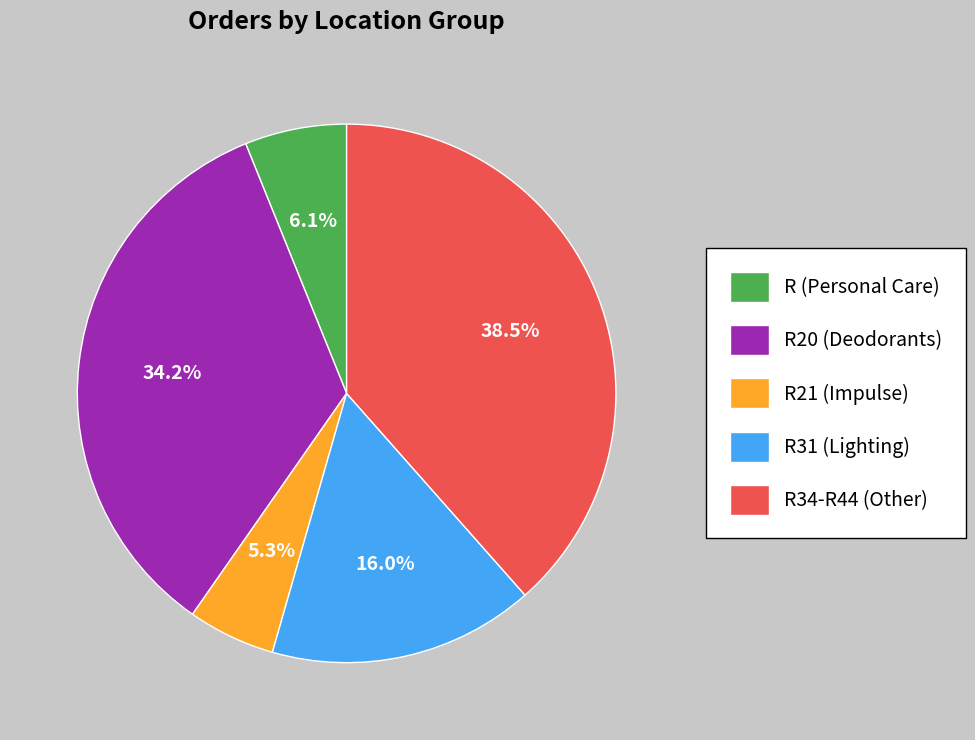

What is the largest slice in the pie chart?

R34-R44 (Other)